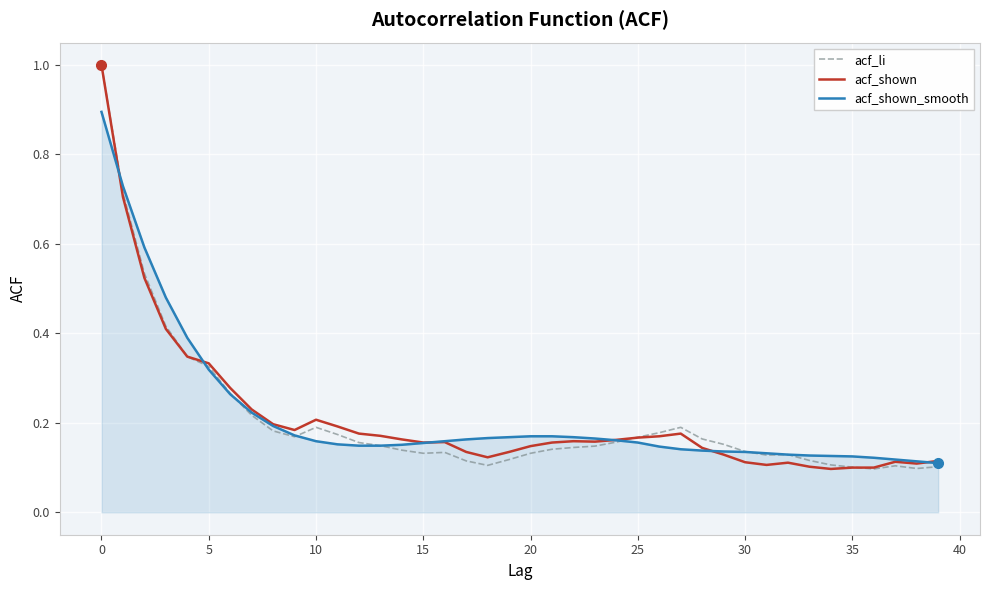

What is the sum of all acf_li values?

8.3